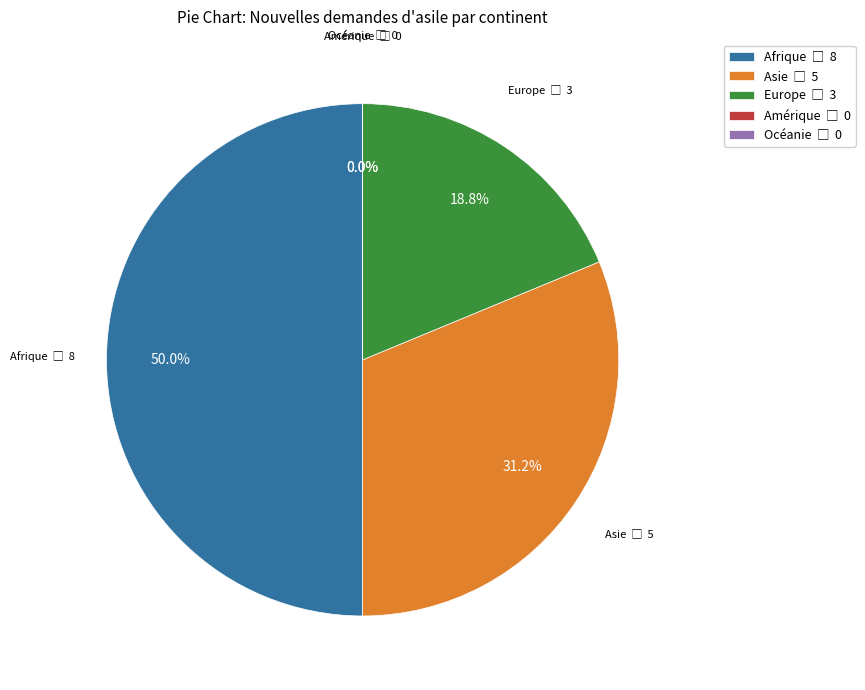

Between Océanie and Amérique, which is larger?

Océanie